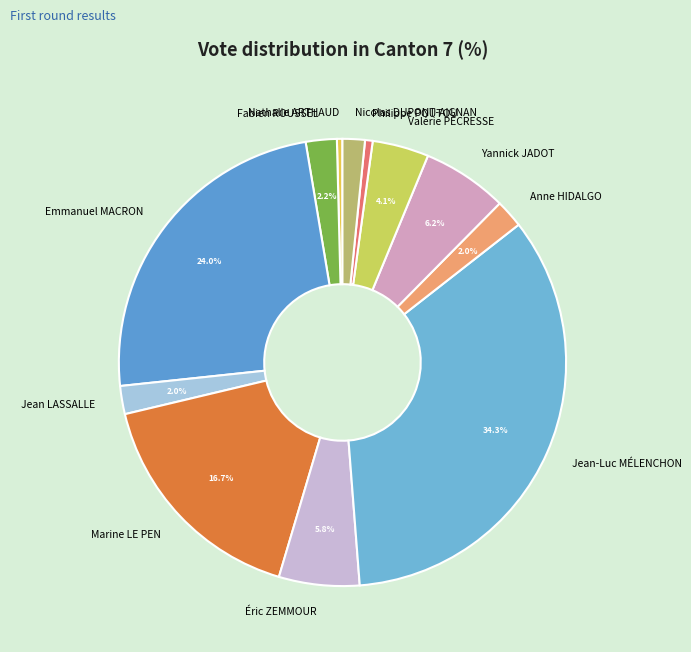

Which slice is the largest?

Jean-Luc MÉLENCHON